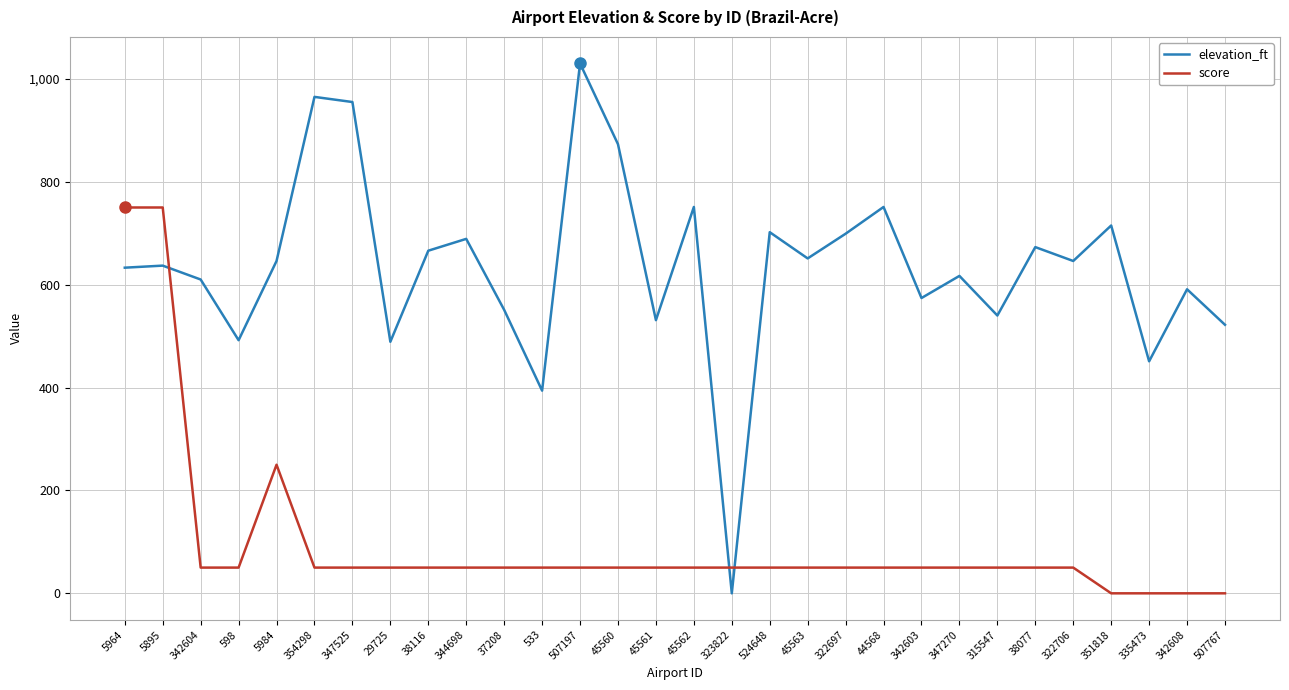

How many times do score and elevation_ft cross each other?

3